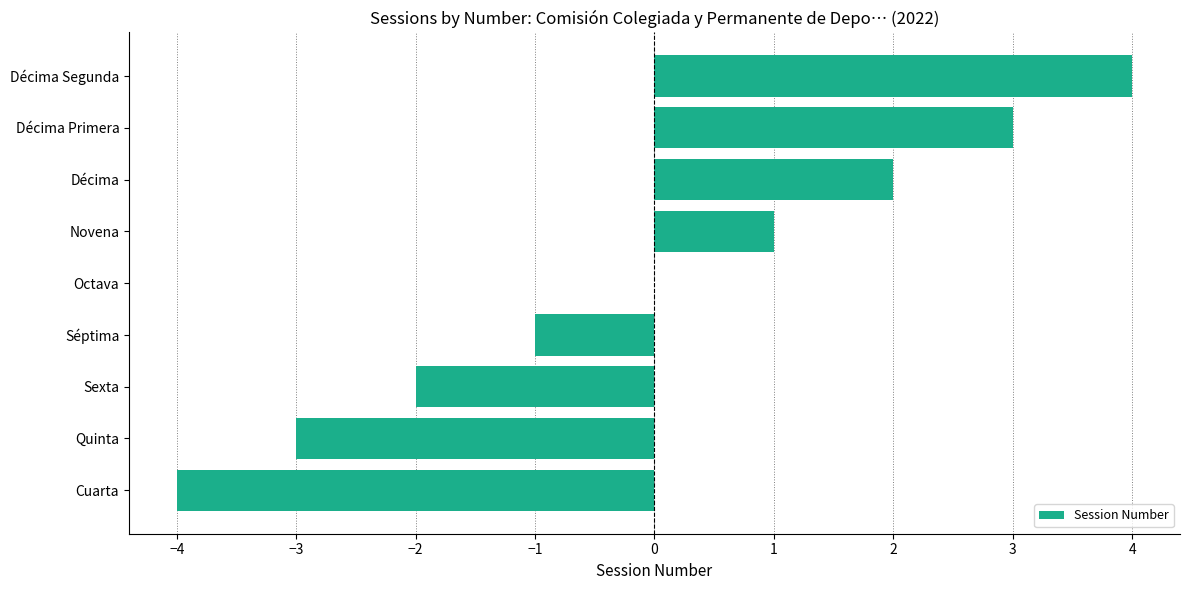

The value at Décima is 2. True or false?

True